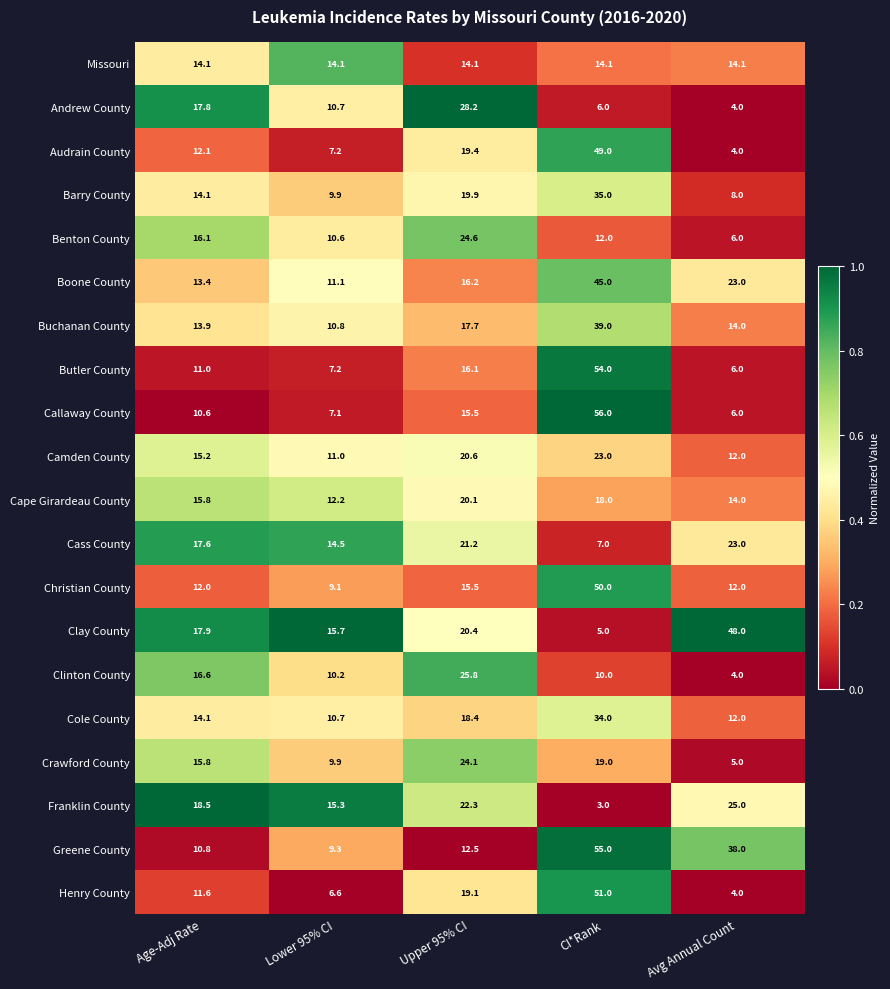

What is the maximum value for Barry County?

35.0